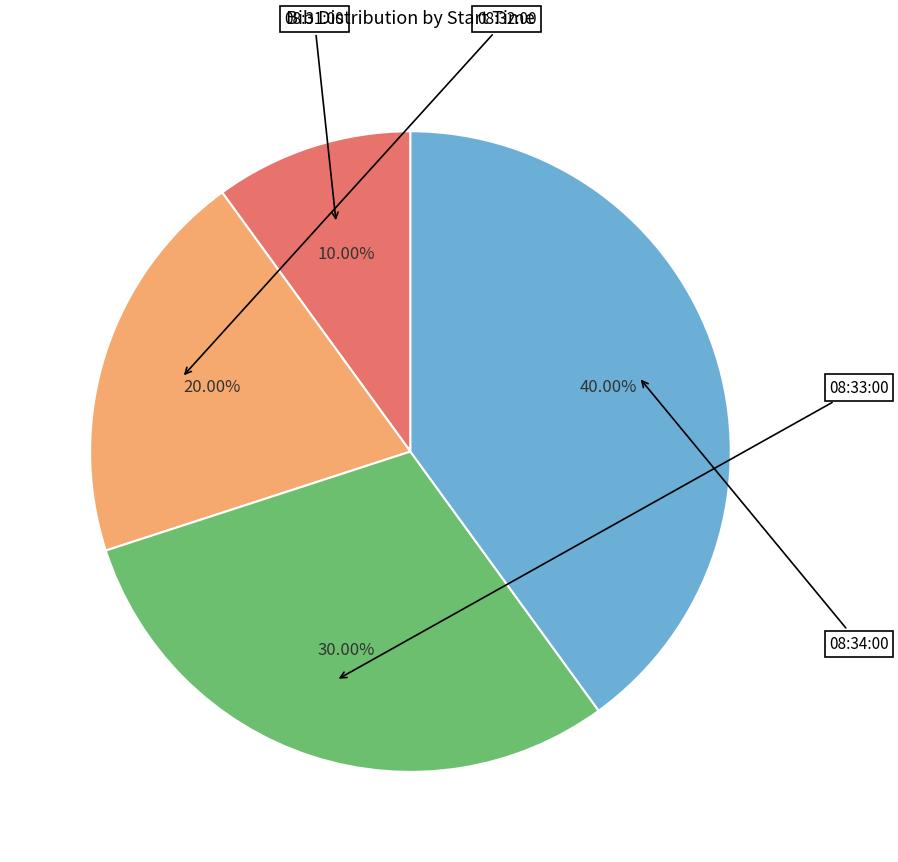

To the nearest percent, what is the combined percentage of 08:32:00 and 08:34:00?

60%